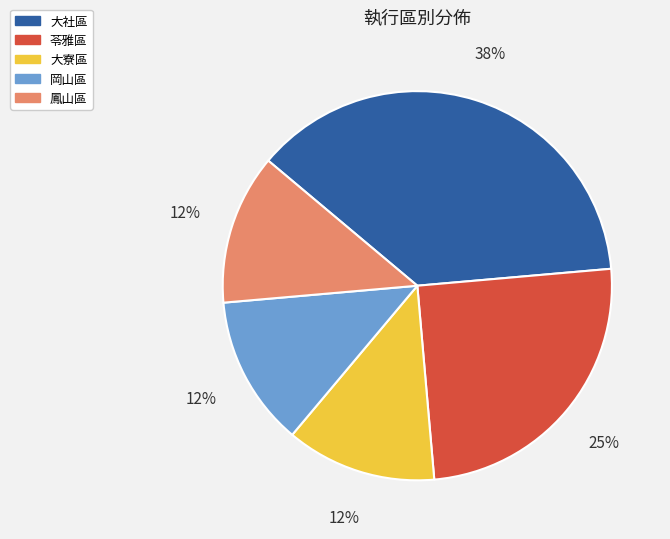

How many segments does this pie chart have?

5